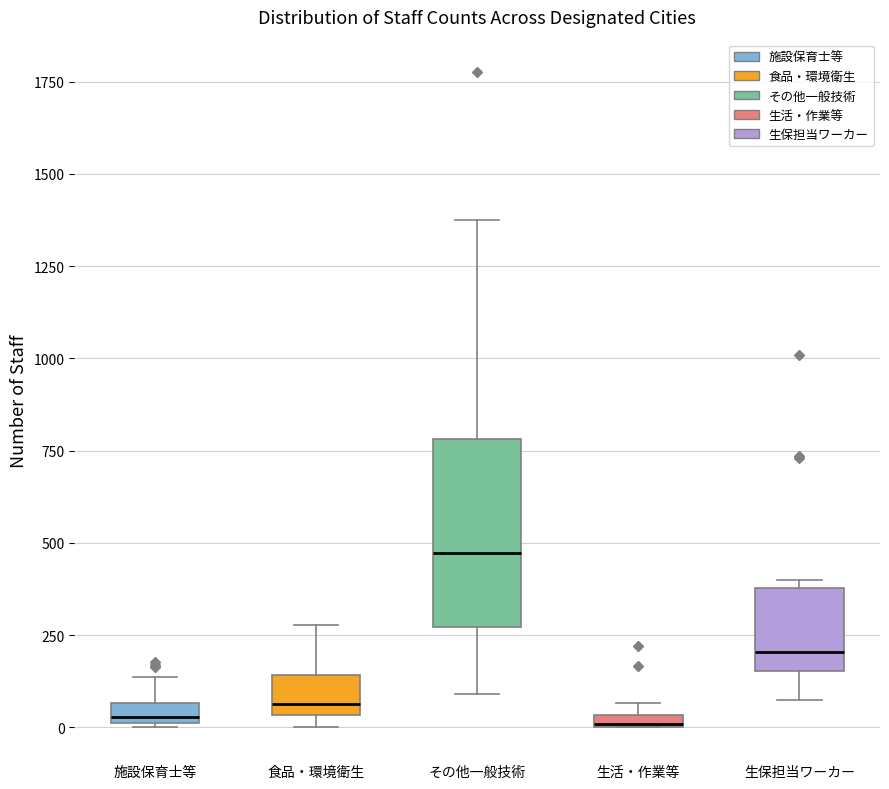

Which box is the tallest, from its lower edge to its upper edge?

その他一般技術